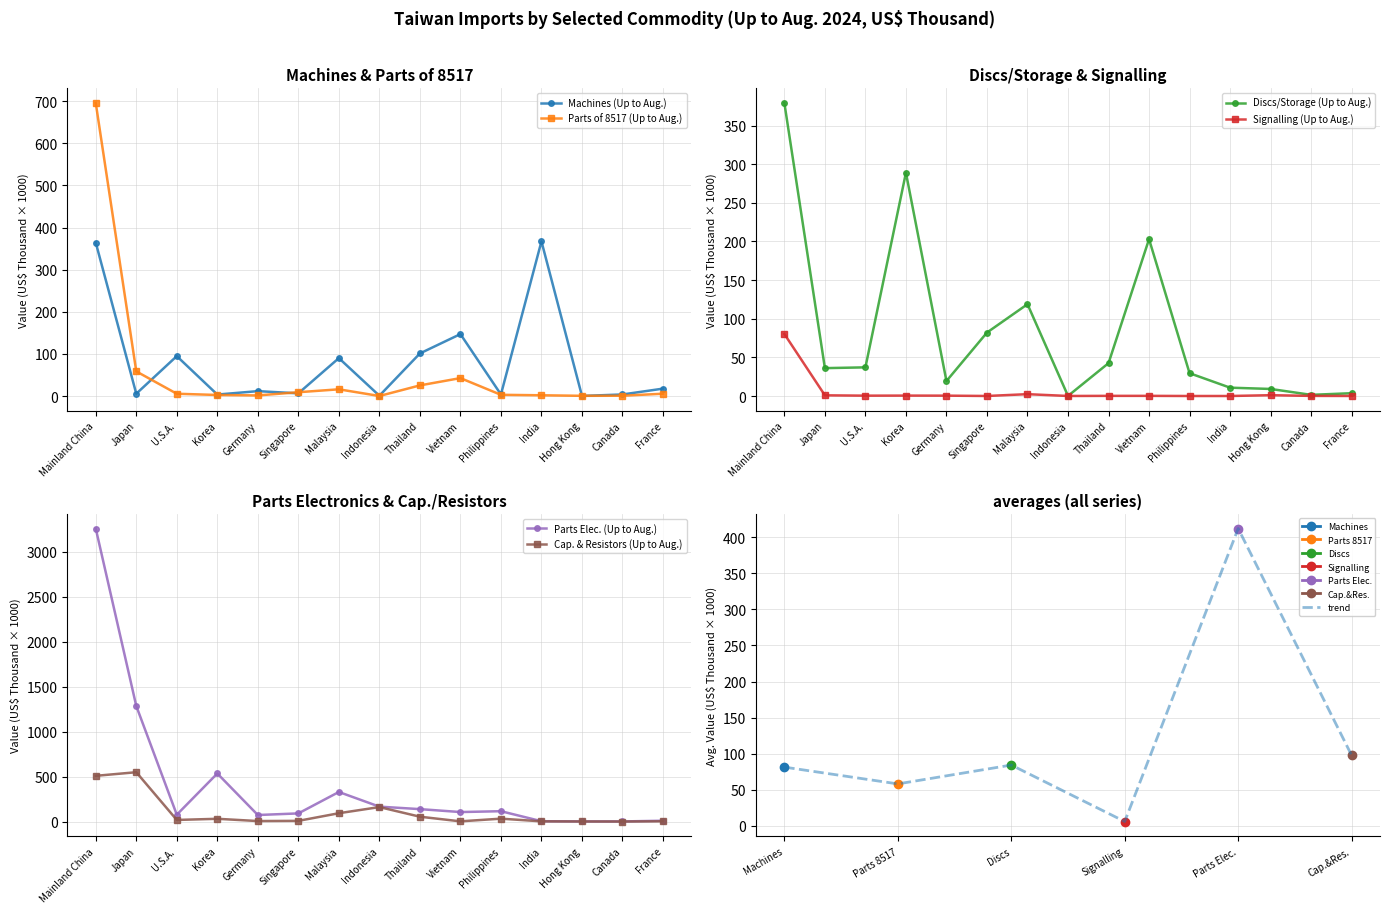

In Machines (Up to Aug.), how many points are lower than both neighbors (excluding endpoints)?

6